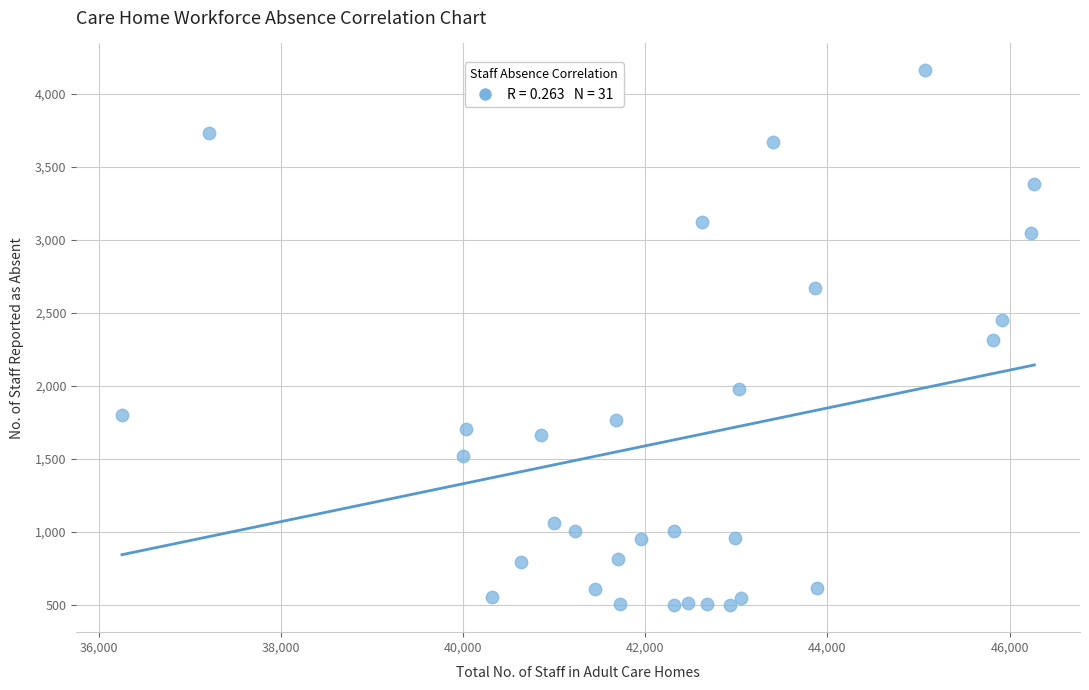

What is the range of Y values (max minus min)?

3667